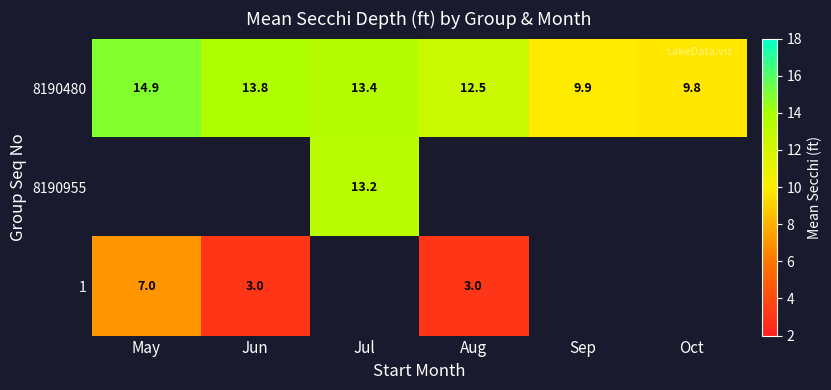

Which category has the lowest value in the 8190480 series?

Oct